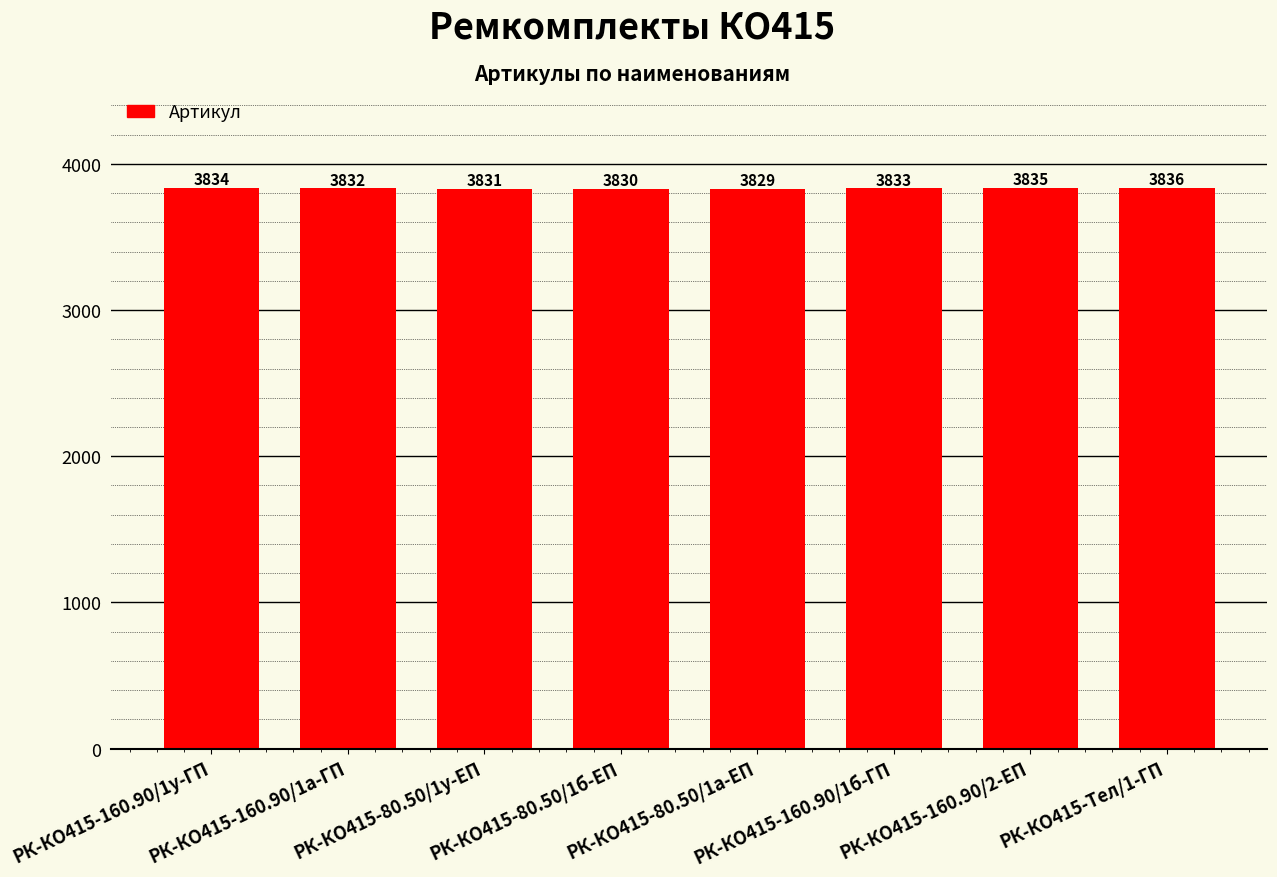

Where does the data first go above 3833?

РК-КО415-160.90/1у-ГП